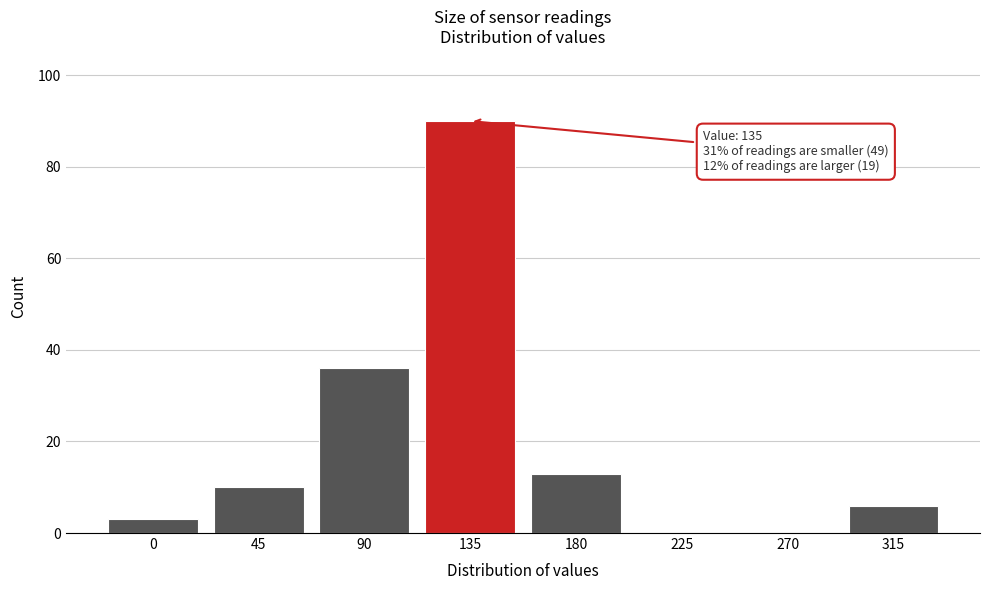

Reading left to right, list all the values displayed in this chart.

0=3	45=10	90=36	135=90	180=13	225=0	270=0	315=6